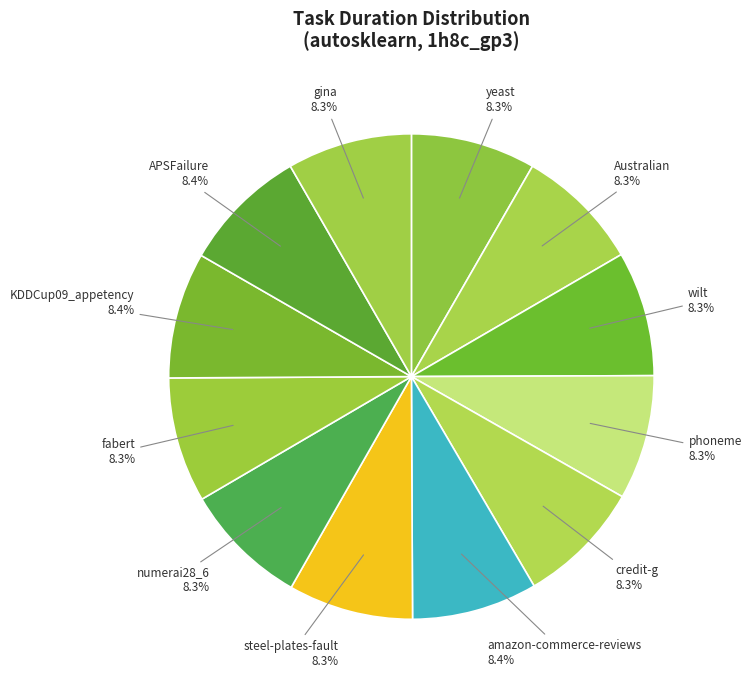

Count the number of slices in the pie.

12